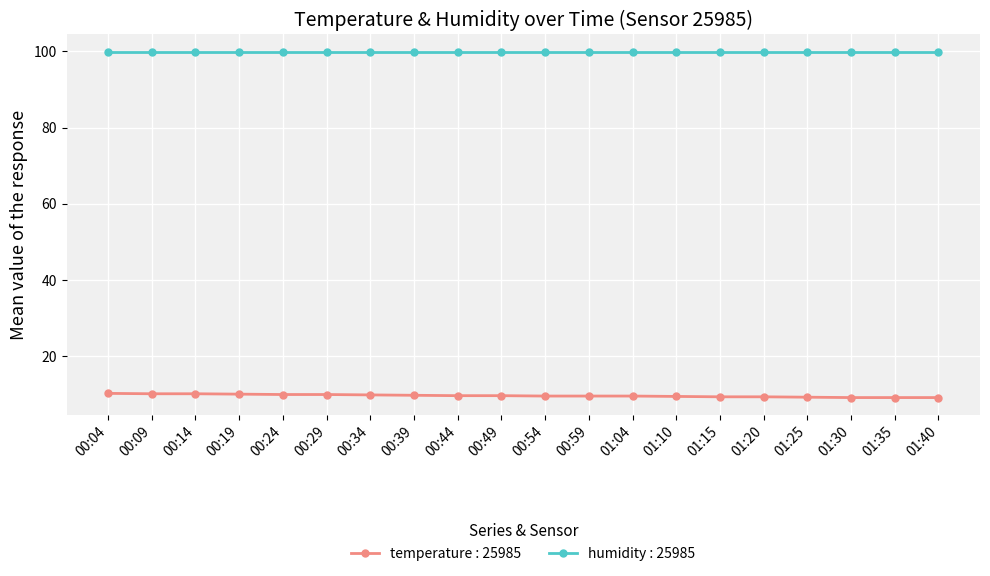

True or false: temperature : 25985 and humidity : 25985 cross at least once.

False